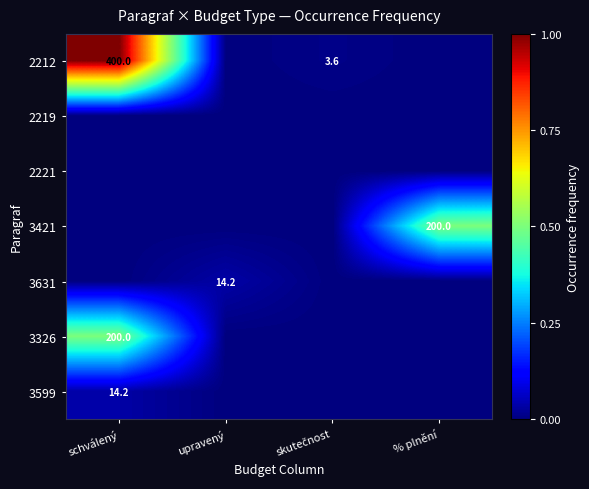

True or false: 3631 has a value of 14.2 at upravený.

True